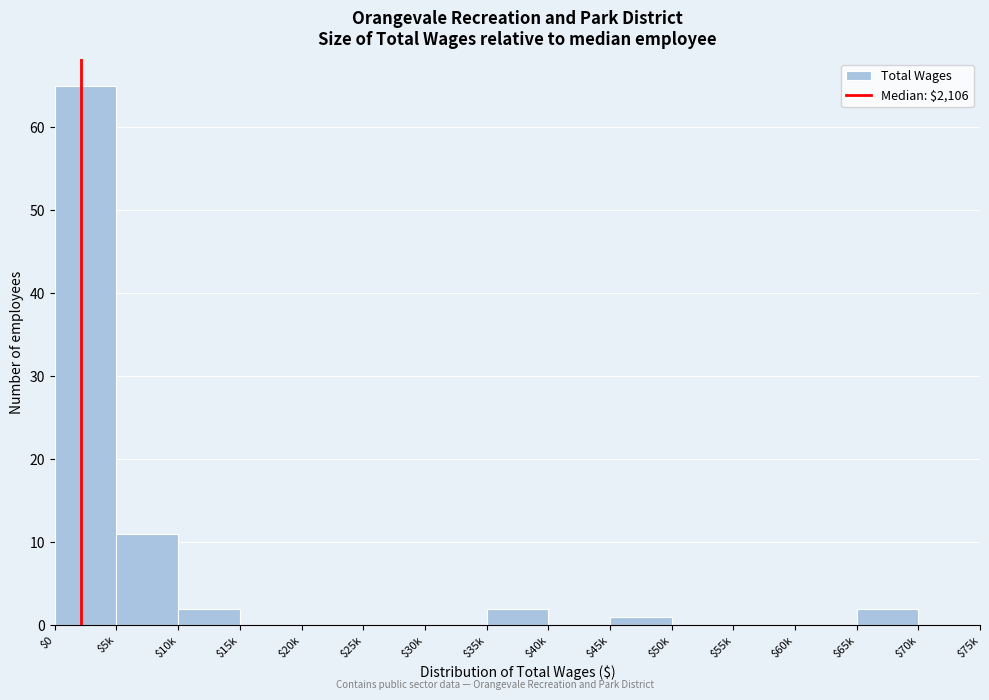

What is the greatest value displayed?

65